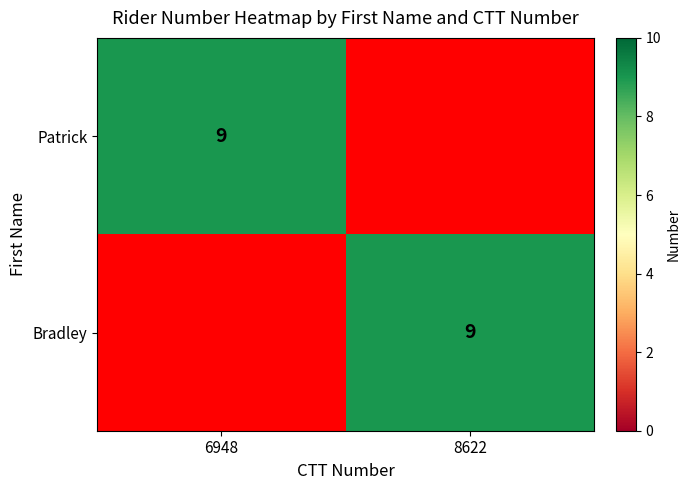

Is it true that Bradley equals 9 at 8622?

True